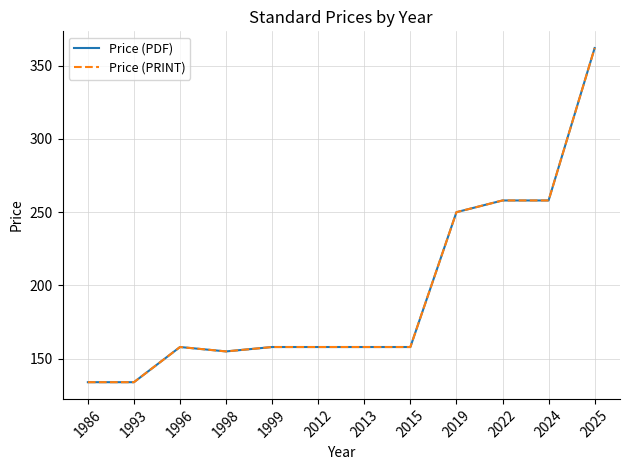

Which category has the lowest value across all series?

1986